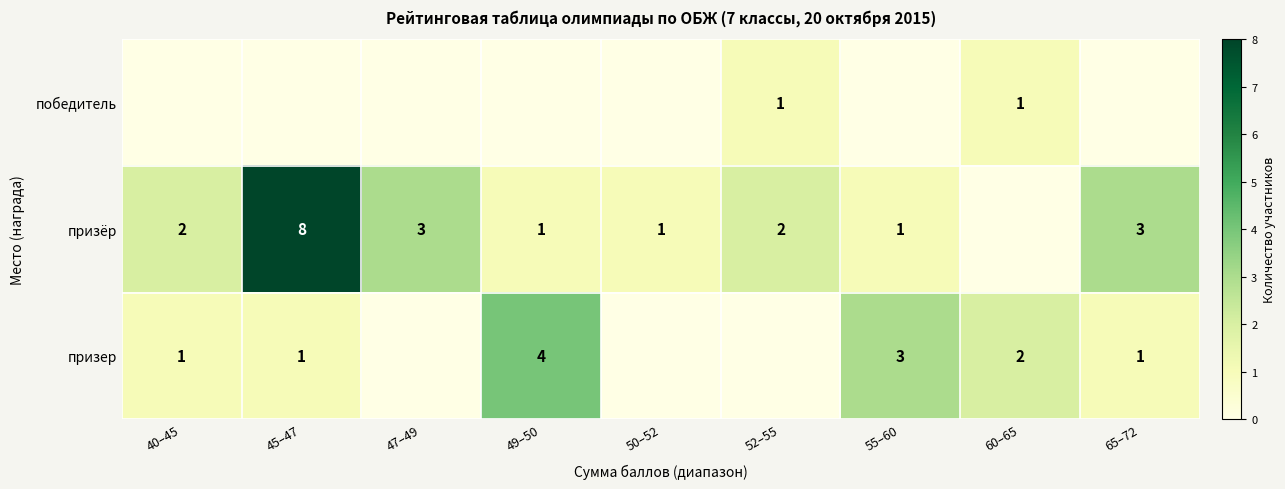

Is it true that призёр equals 2 at 52–55?

True